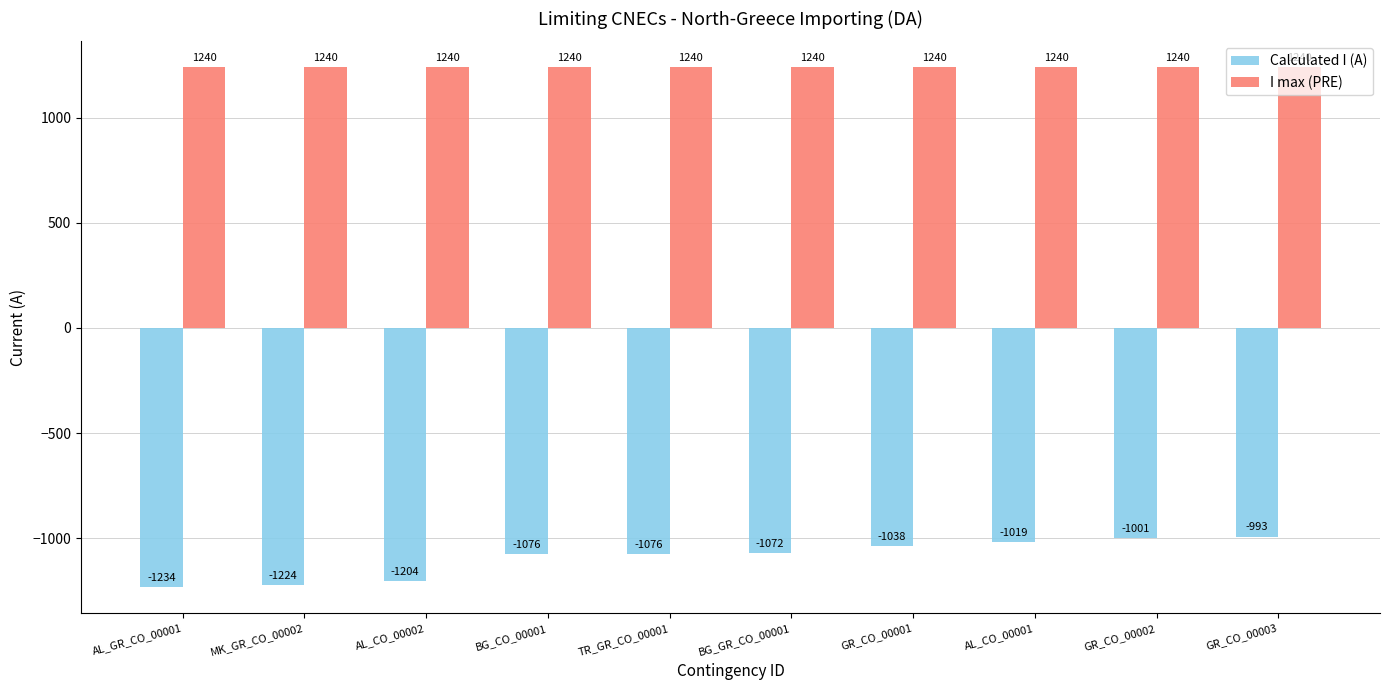

What is the total value across all series at AL_CO_00002?

36